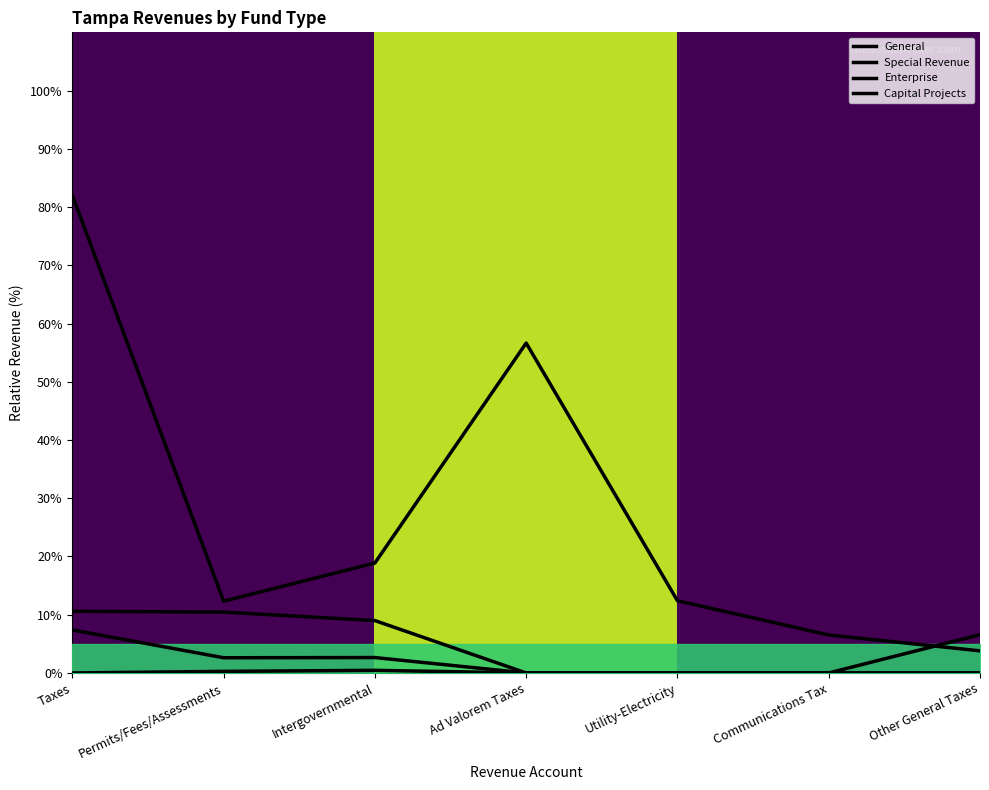

Does the chart have visible grid lines?

No